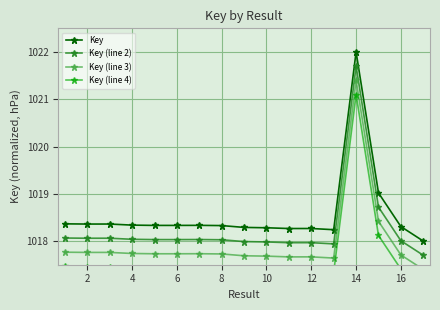

The value of Key (line 2) at 8 is 450.2. True or false?

False